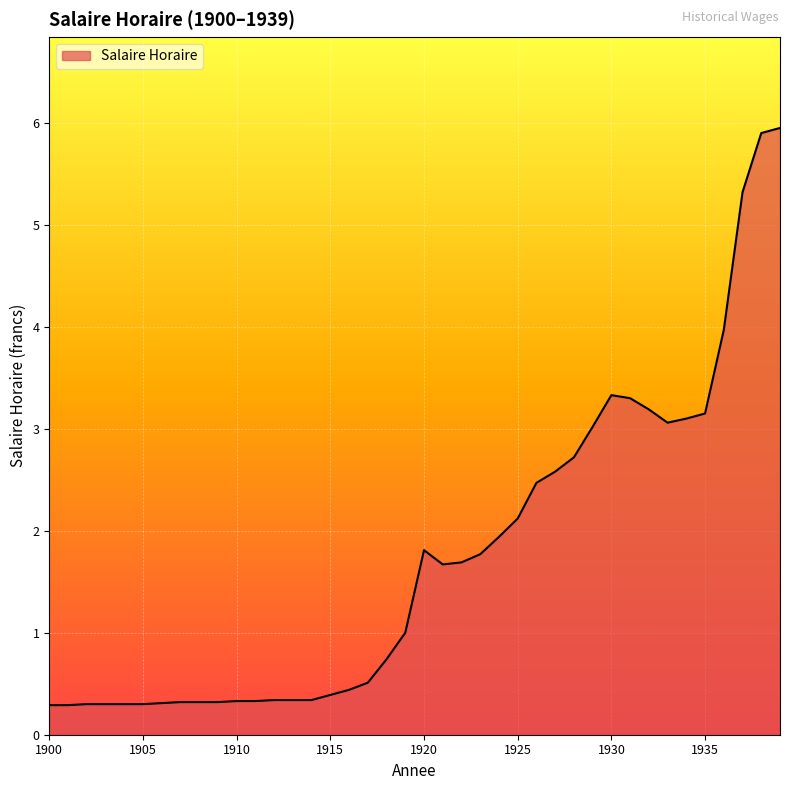

What is the maximum value shown in the chart?

6.0